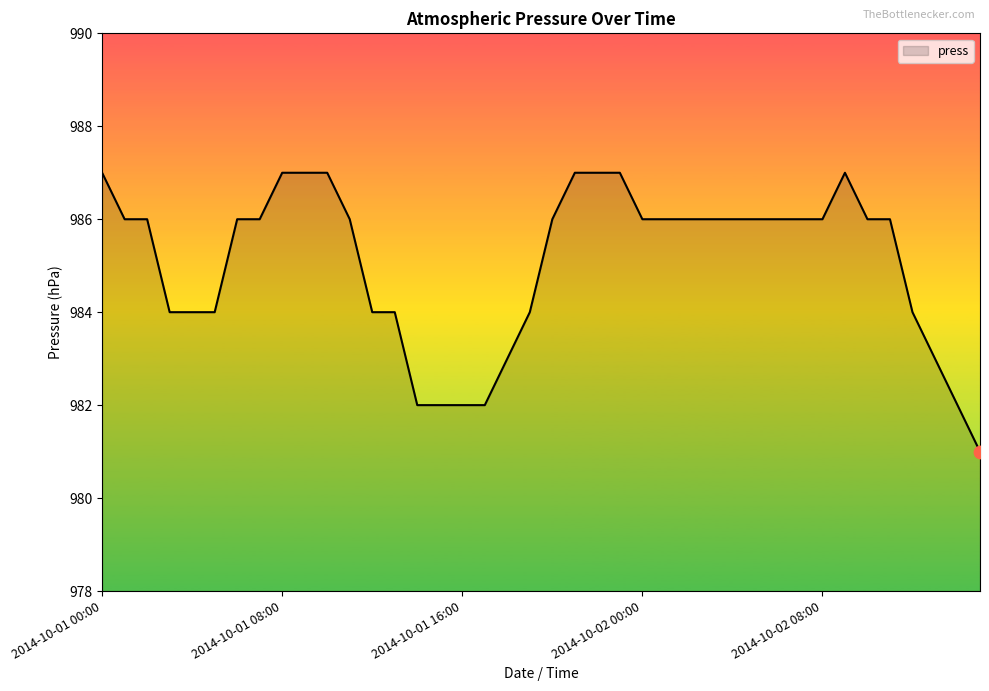

What is the difference between the maximum and minimum values?

6